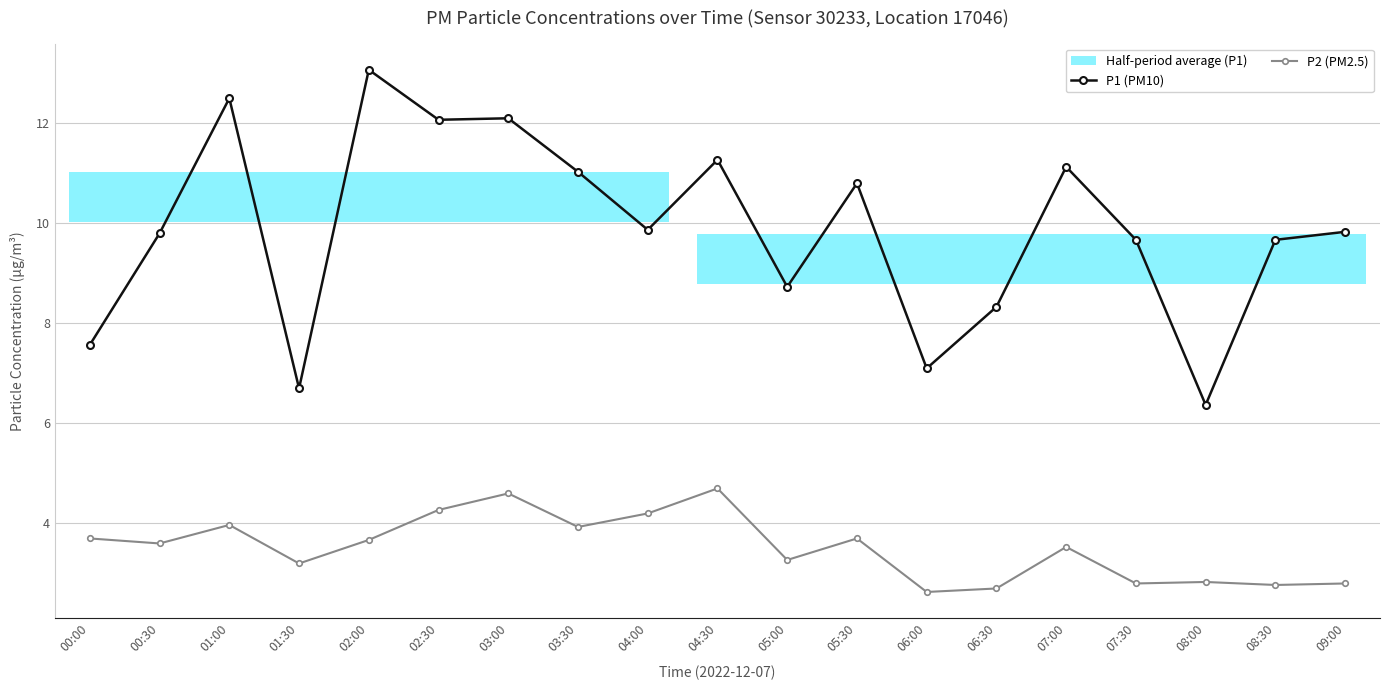

Reading right to left, what are all the values shown in this chart?

P1 (PM10): 09:00=9.8	08:30=9.7	08:00=6.4	07:30=9.7	07:00=11.1	06:30=8.3	06:00=7.1	05:30=10.8	05:00=8.7	04:30=11.3	04:00=9.9	03:30=11.0	03:00=12.1	02:30=12.1	02:00=13.1	01:30=6.7	01:00=12.5	00:30=9.8	00:00=7.6
P2 (PM2.5): 09:00=2.8	08:30=2.8	08:00=2.8	07:30=2.8	07:00=3.5	06:30=2.7	06:00=2.6	05:30=3.7	05:00=3.3	04:30=4.7	04:00=4.2	03:30=3.9	03:00=4.6	02:30=4.3	02:00=3.7	01:30=3.2	01:00=4.0	00:30=3.6	00:00=3.7